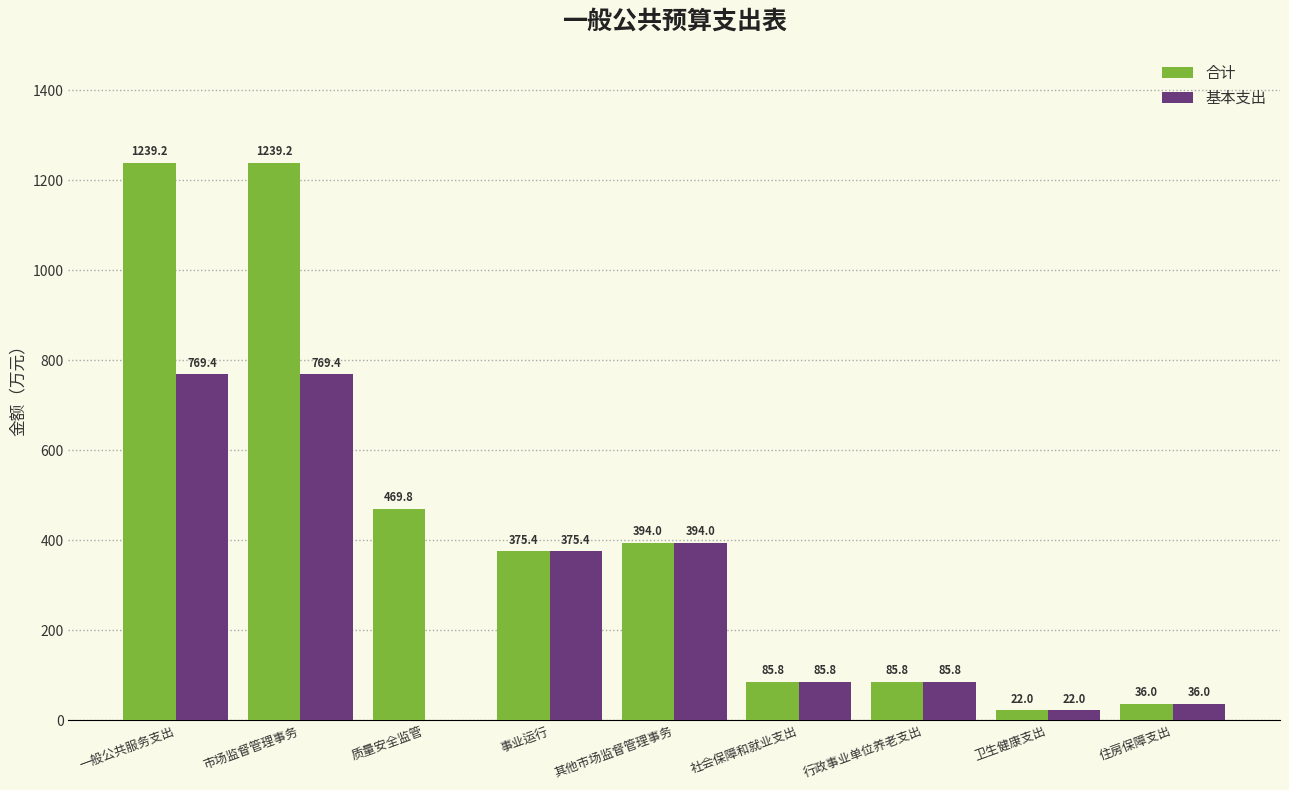

What is the sum of all 基本支出 values?

2537.8